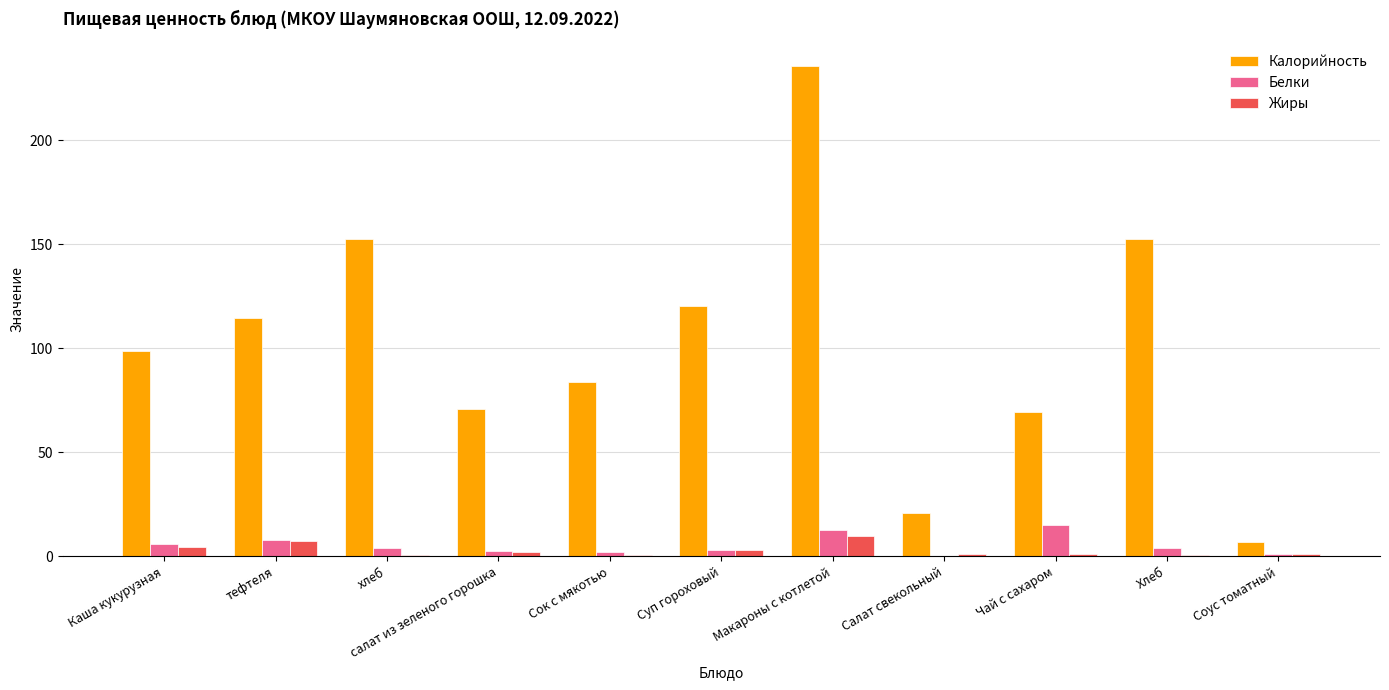

What are all the series names shown in the legend?

Калорийность, Белки, Жиры